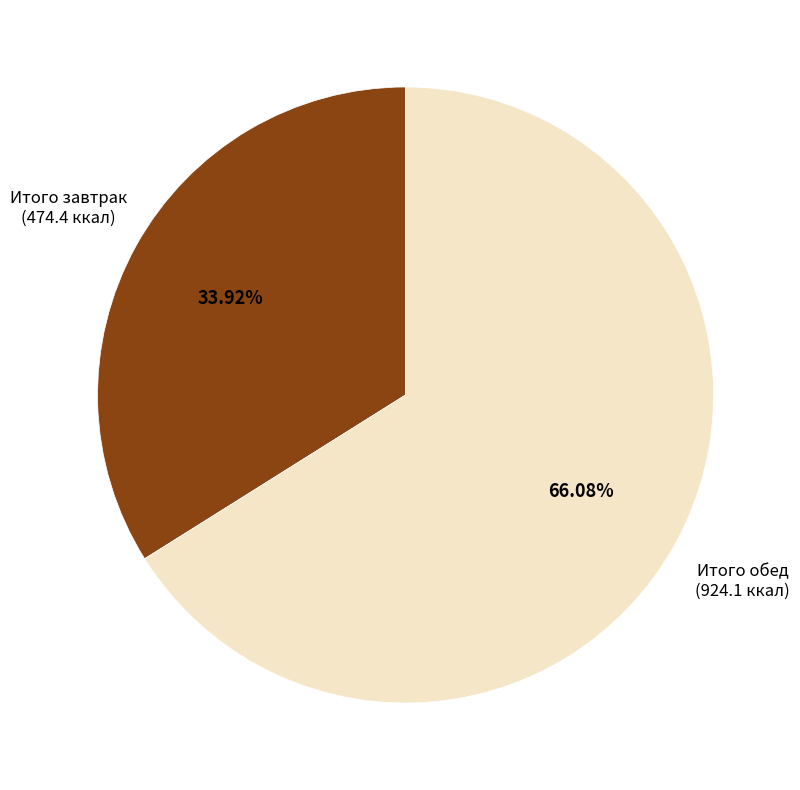

Does any single category account for the majority?

Yes